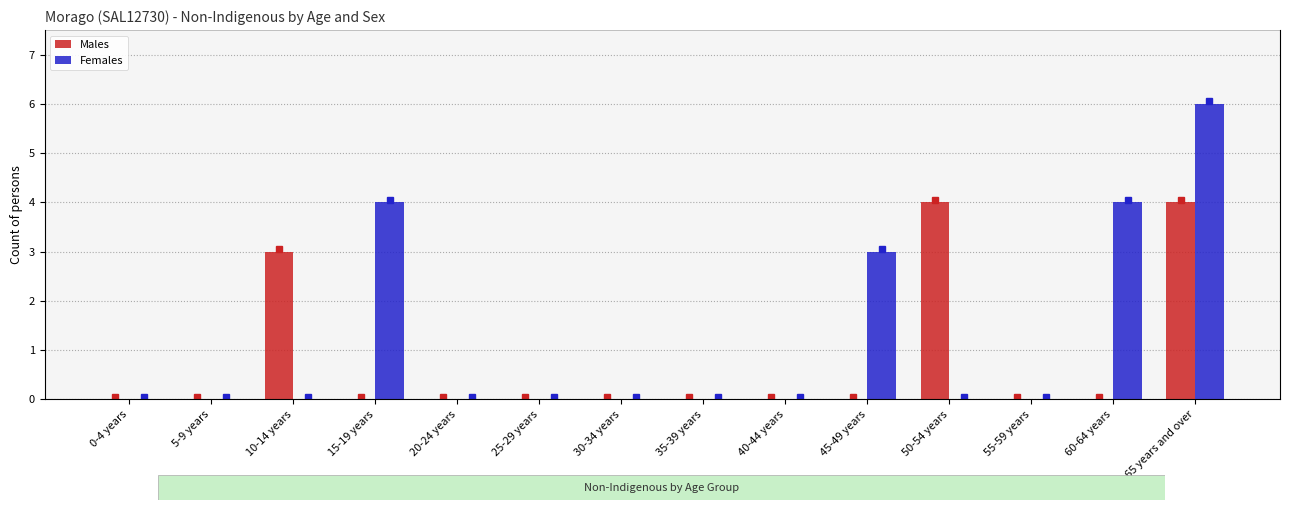

The Males series shows 7 at 65 years and over. True or false?

False